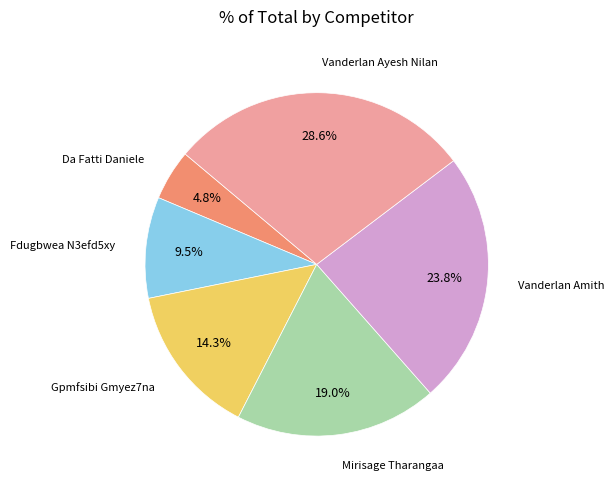

Is it true that Vanderlan Amith is 9% of the pie?

False